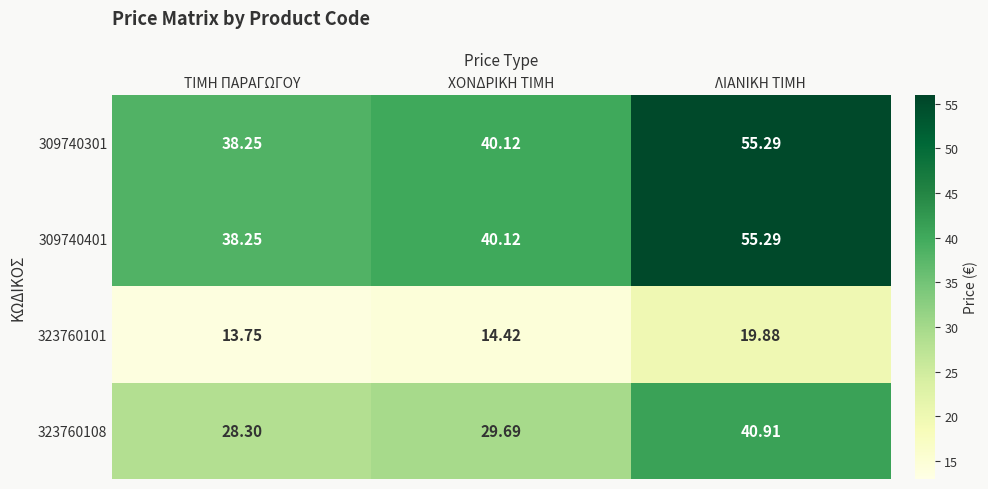

Where is 323760101 nearest to the value 16?

ΧΟΝΔΡΙΚΗ ΤΙΜΗ